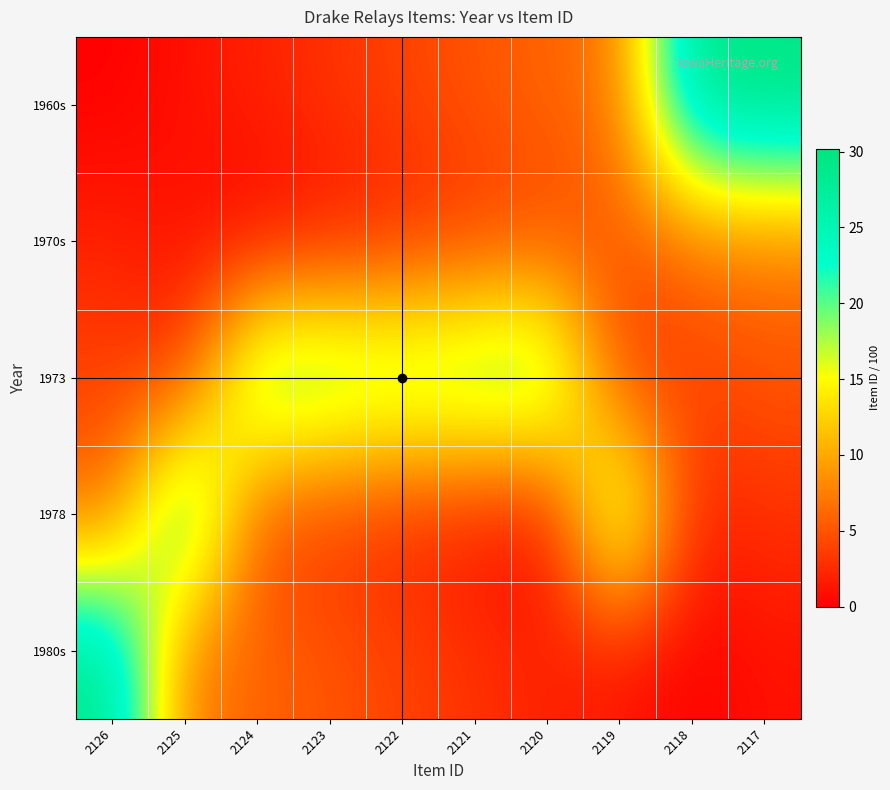

At which category is the sum across all series the highest?

2117